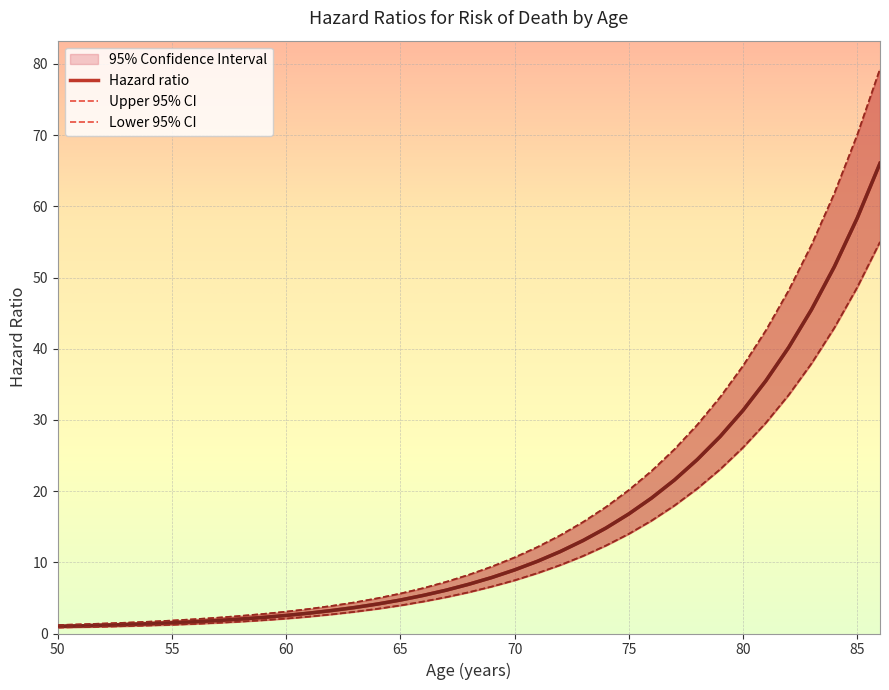

What is the value of the Hazard ratio point at the 7th from the left?

1.6